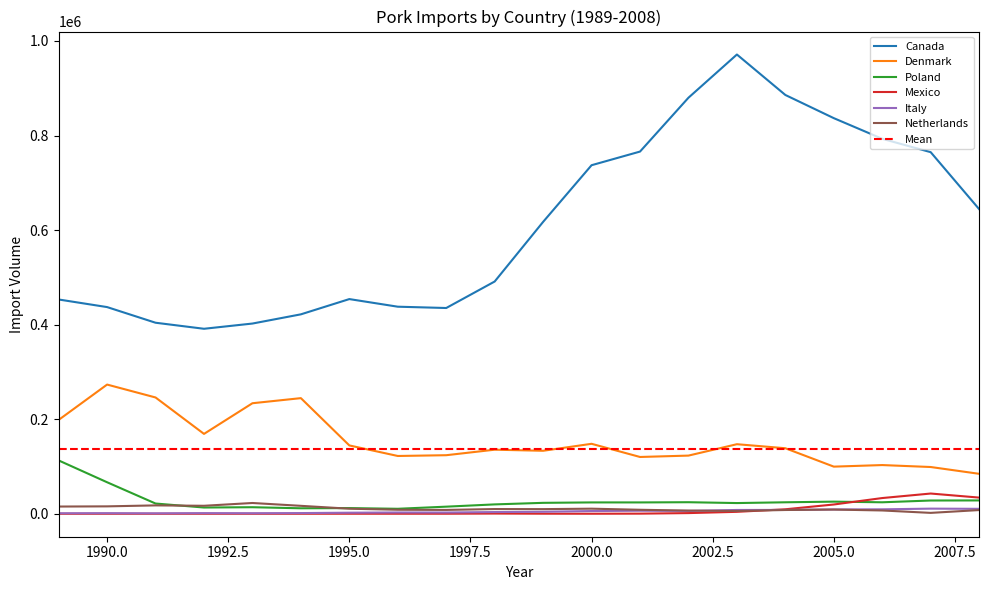

What is the average value of the Mexico series?

7291.7